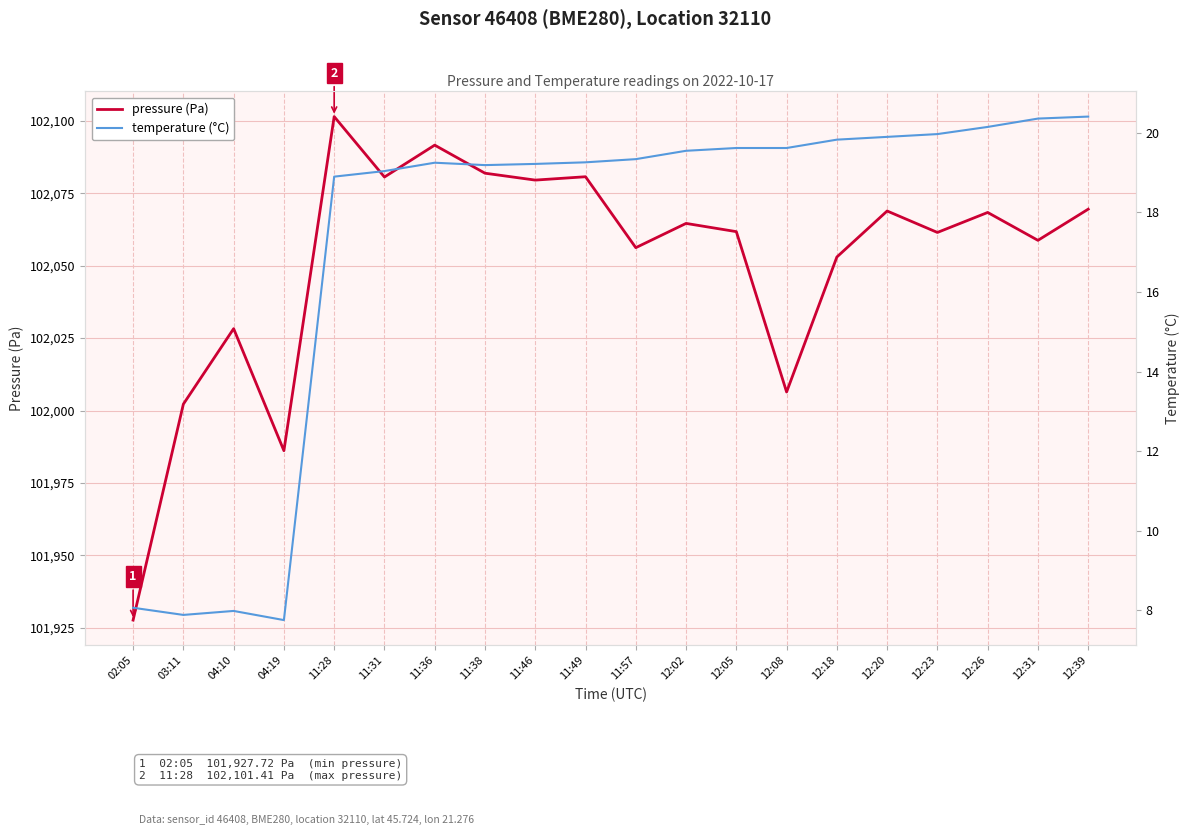

What is the label of the 4th point from the left?

04:19